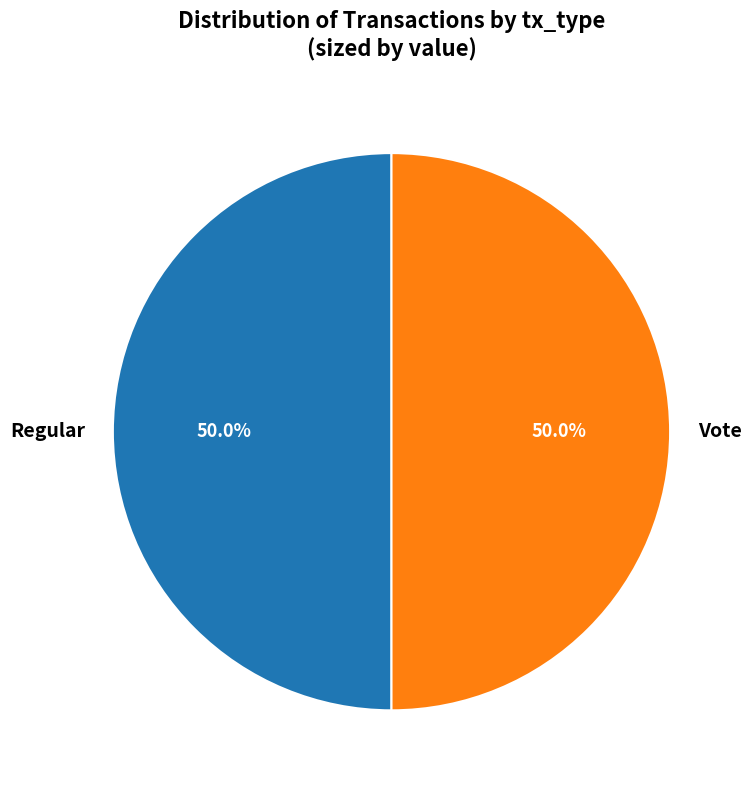

Approximately how many times larger is the value at Vote compared to Regular?

1.0